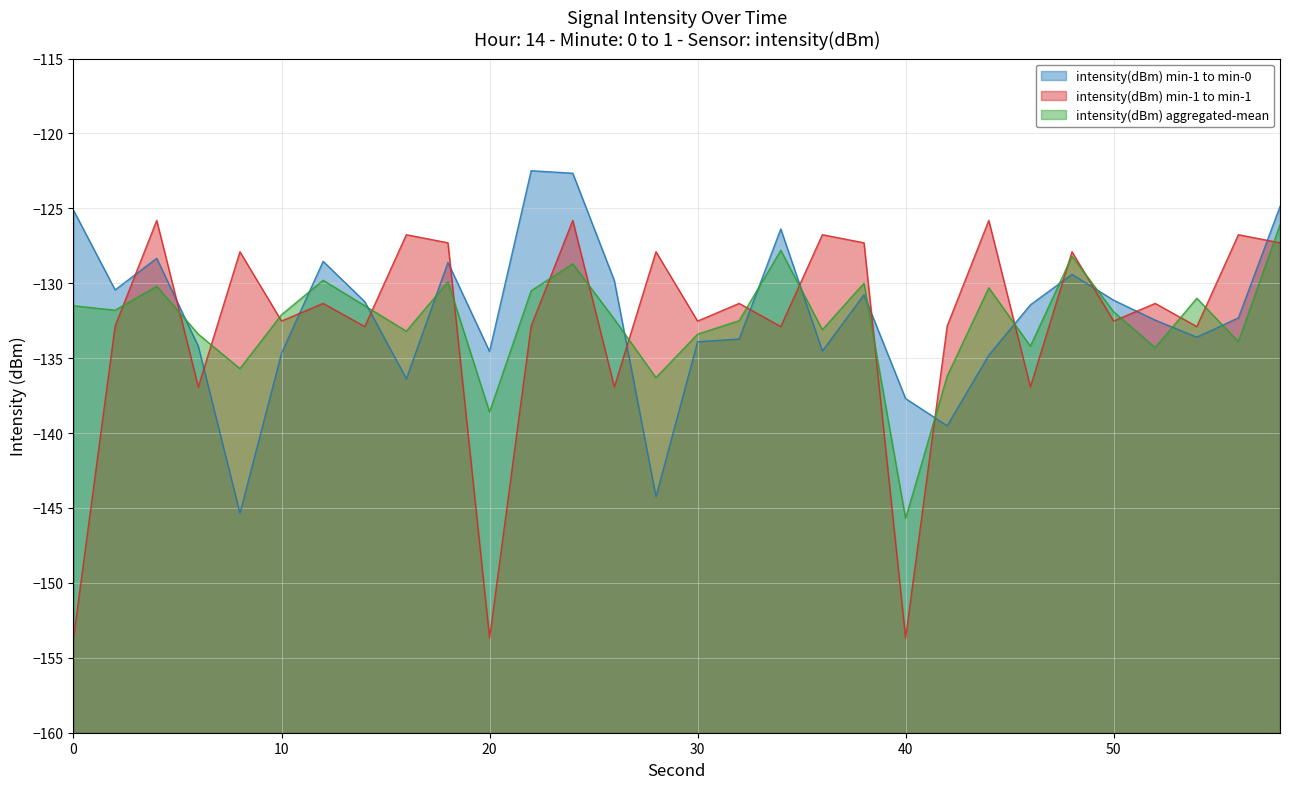

Reading left to right, transcribe all the data shown in this chart.

intensity(dBm) min-1 to min-0: -125.1	-130.4	-128.3	-134.2	-145.3	-134.7	-128.5	-131.2	-136.4	-128.6	-134.6	-122.5	-122.7	-129.8	-144.2	-133.9	-133.7	-126.4	-134.5	-130.8	-137.7	-139.5	-134.8	-131.4	-129.4	-131.1	-132.5	-133.6	-132.3	-124.9
intensity(dBm) min-1 to min-1: -153.7	-132.9	-125.8	-136.9	-127.9	-132.5	-131.3	-132.9	-126.8	-127.3	-153.7	-132.9	-125.8	-136.9	-127.9	-132.5	-131.3	-132.9	-126.8	-127.3	-153.7	-132.9	-125.8	-136.9	-127.9	-132.5	-131.3	-132.9	-126.8	-127.3
intensity(dBm) aggregated-mean: -131.5	-131.8	-130.2	-133.4	-135.7	-132.1	-129.8	-131.5	-133.2	-129.9	-138.6	-130.5	-128.7	-132.4	-136.3	-133.4	-132.5	-127.8	-133.1	-130.0	-145.7	-136.2	-130.3	-134.2	-128.2	-131.9	-134.3	-131.0	-133.9	-126.1